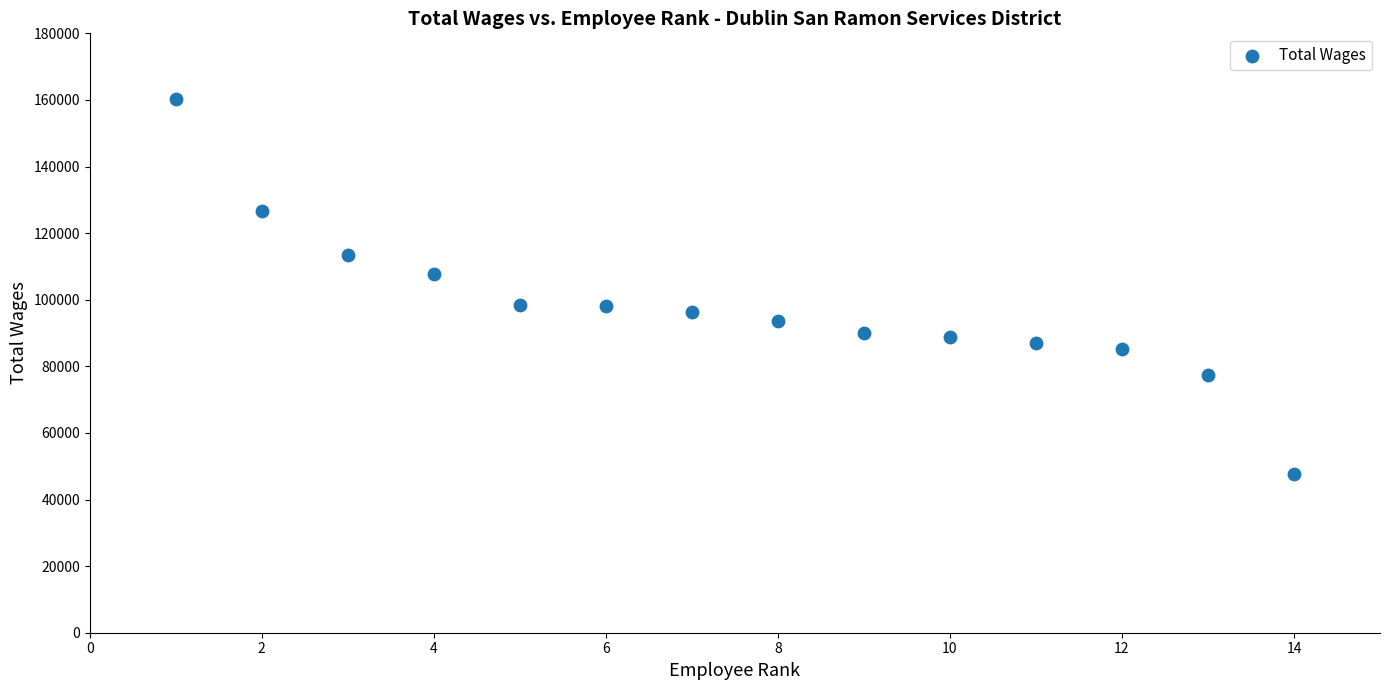

What is the range of Y values (max minus min)?

112760